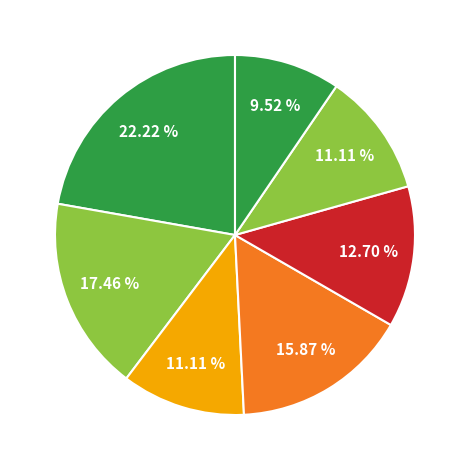

How many segments does this pie chart have?

7